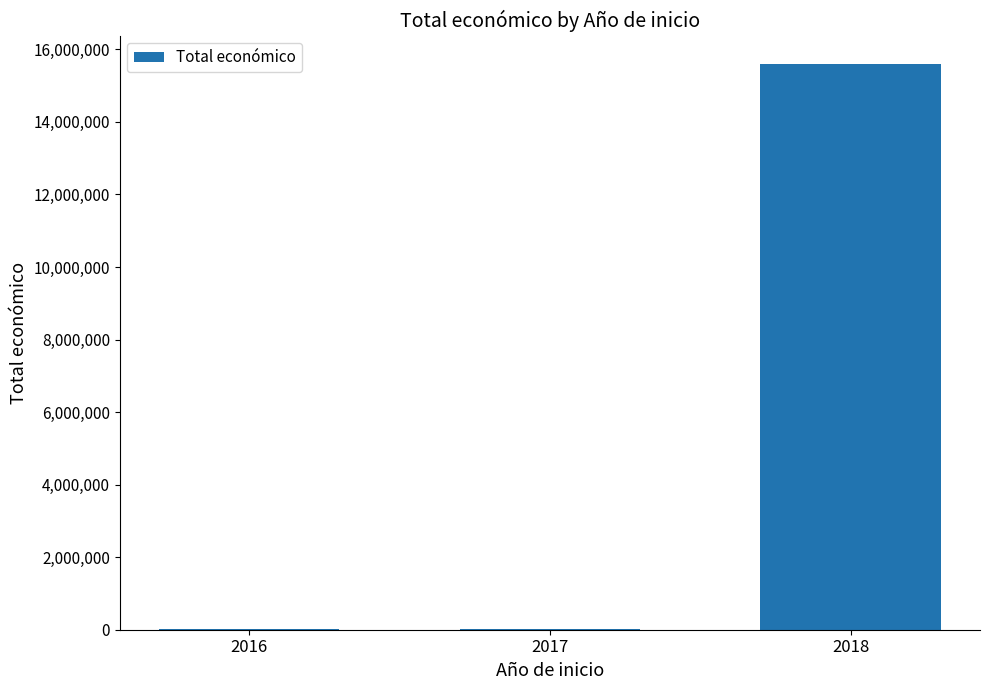

True or false: the data shows 7980 at 2016.

True